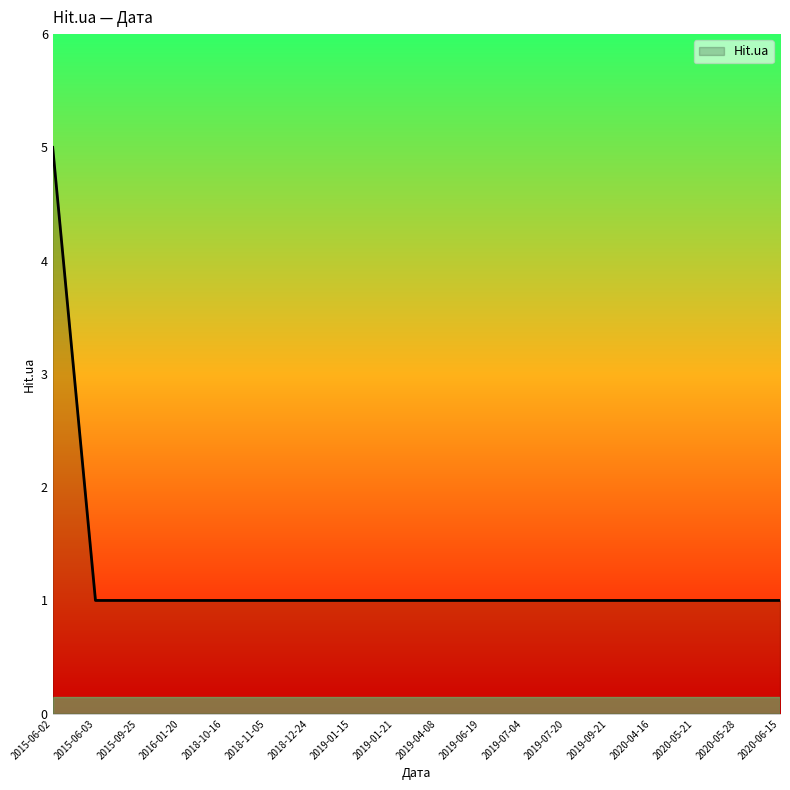

The chart shows a value of 1 at 2019-06-19. True or false?

True